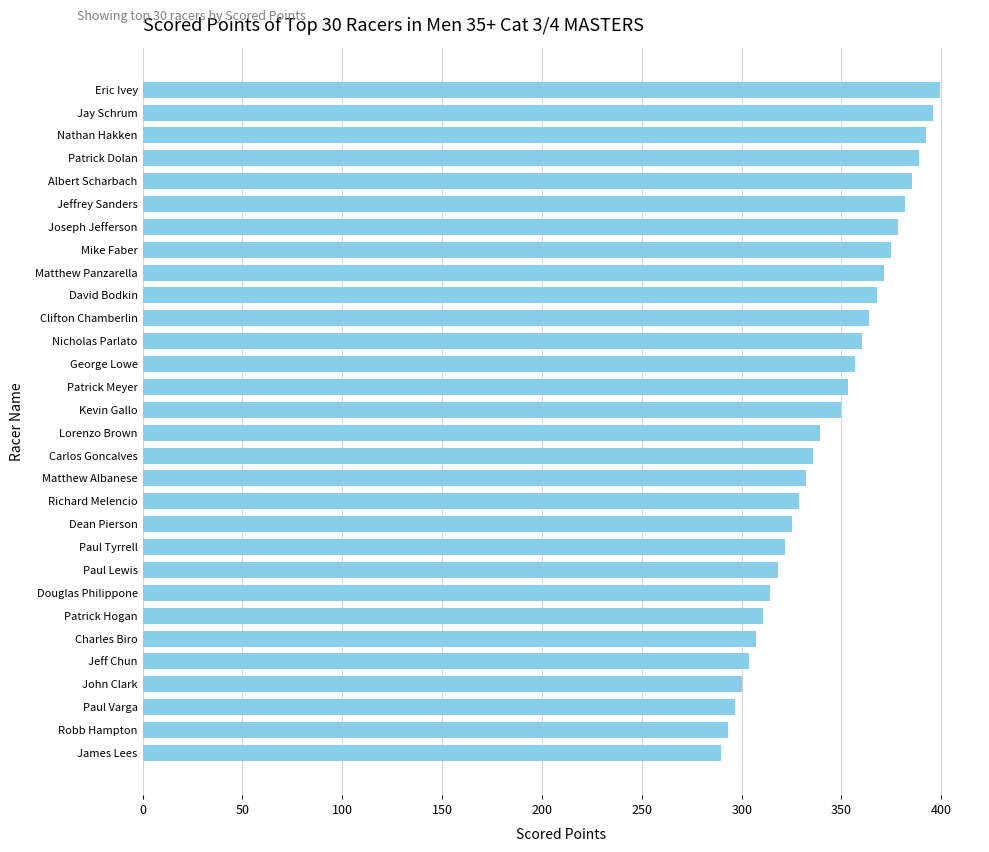

List the labels in order of value, largest first.

Eric Ivey, Jay Schrum, Nathan Hakken, Patrick Dolan, Albert Scharbach, Jeffrey Sanders, Joseph Jefferson, Mike Faber, Matthew Panzarella, David Bodkin, Clifton Chamberlin, Nicholas Parlato, George Lowe, Patrick Meyer, Kevin Gallo, Lorenzo Brown, Carlos Goncalves, Matthew Albanese, Richard Melencio, Dean Pierson, Paul Tyrrell, Paul Lewis, Douglas Philippone, Patrick Hogan, Charles Biro, Jeff Chun, John Clark, Paul Varga, Robb Hampton, James Lees